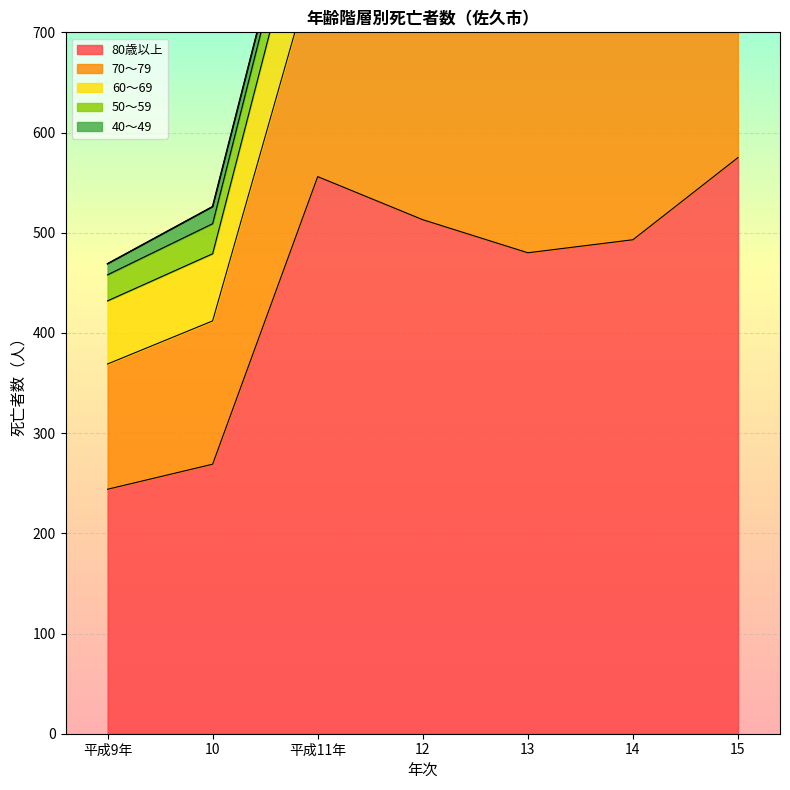

Between 平成11年 and 14, which is larger?

平成11年